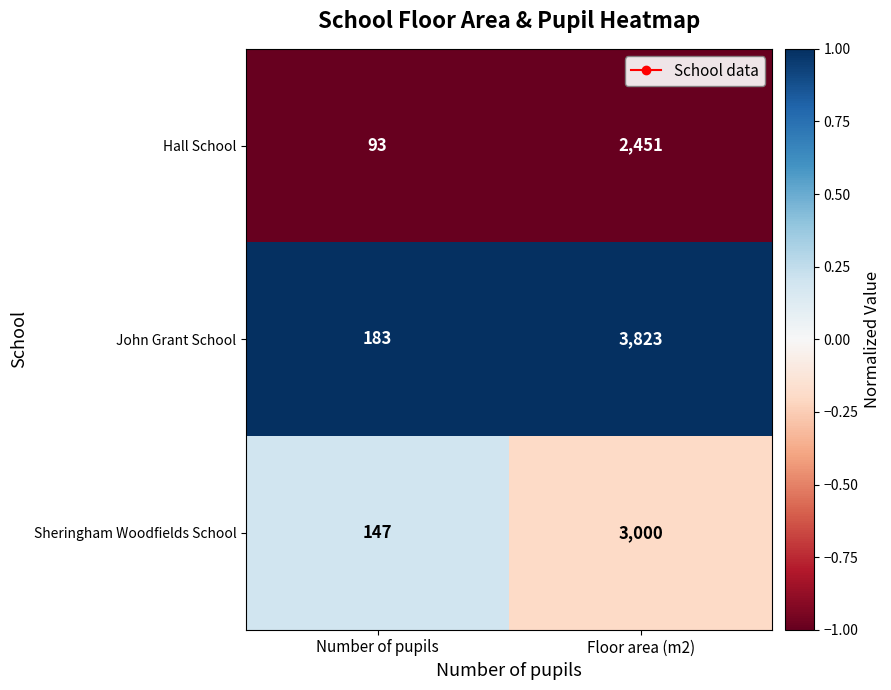

How many distinct data groups are displayed?

3